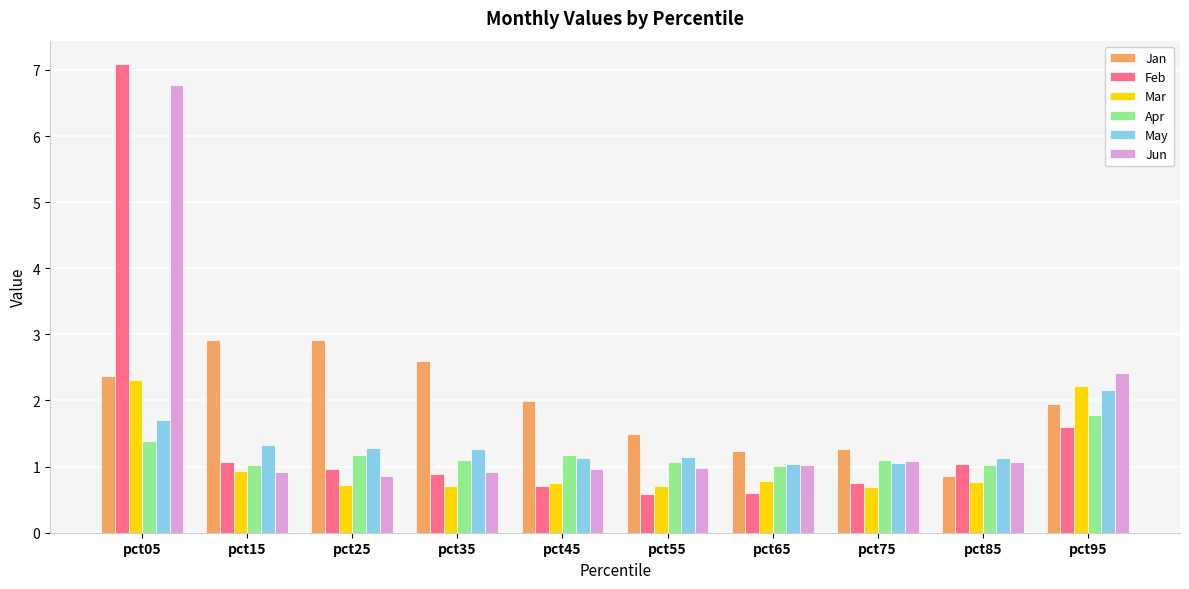

Rank the series by their maximum value, from highest to lowest.

Feb, Jun, Jan, Mar, May, Apr